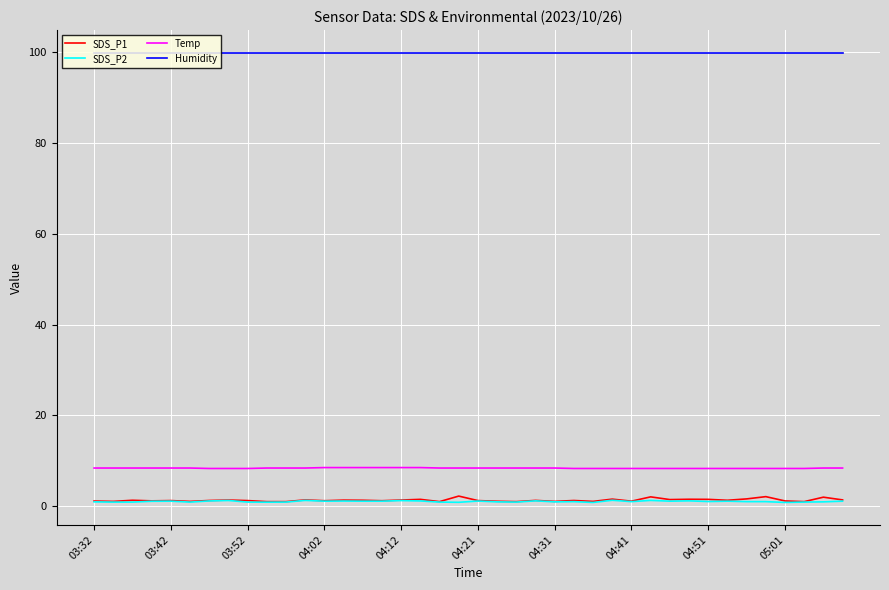

Which series has the widest spread of values?

SDS_P1